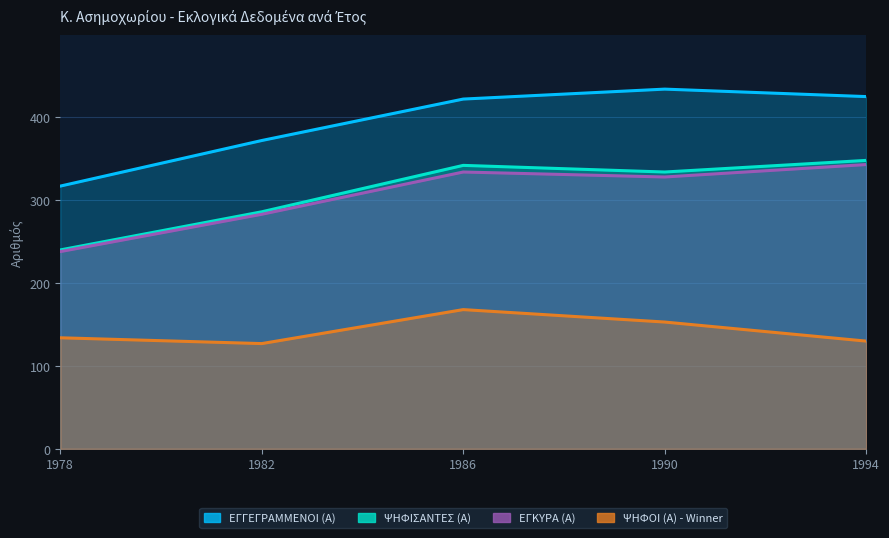

At which category is the sum across all series the highest?

1986